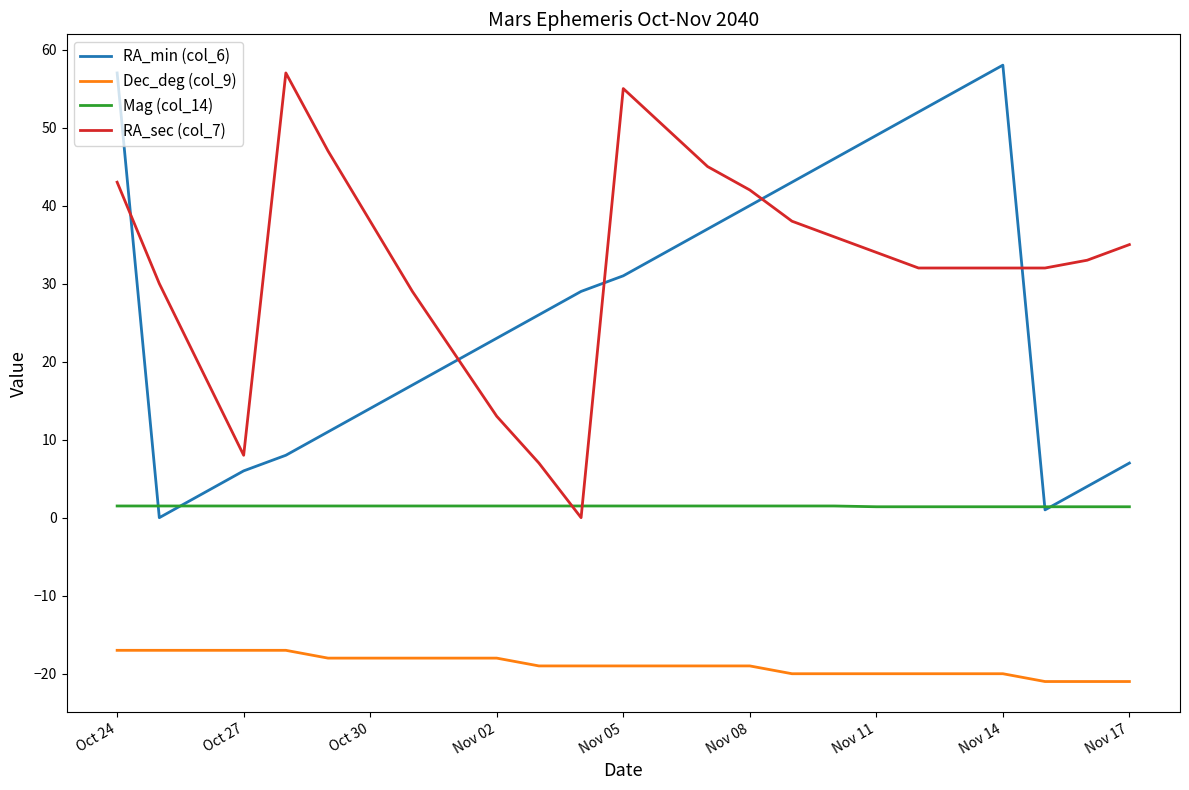

What is the average value of the RA_min (col_6) series?

26.8